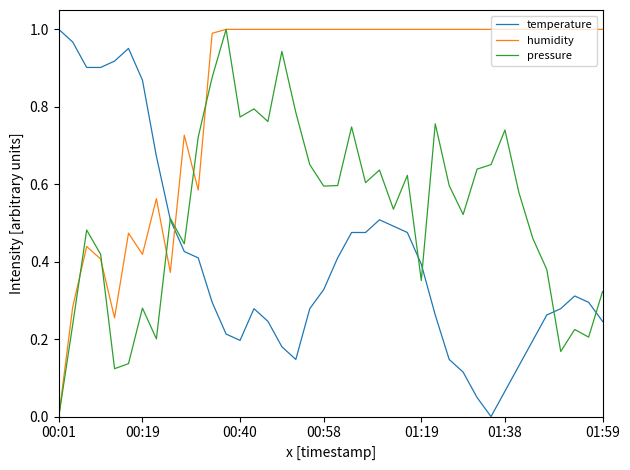

True or false: temperature and humidity intersect in this chart.

True